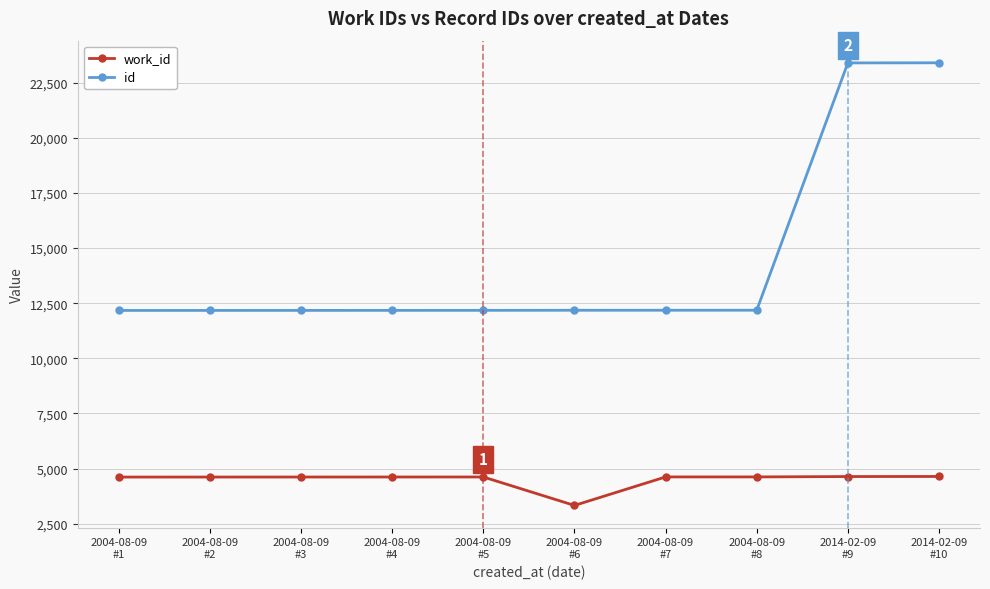

True or false: id and work_id cross at least once.

False